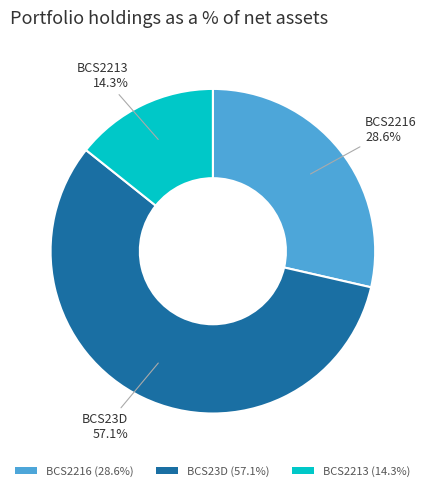

How many segments does this pie chart have?

3